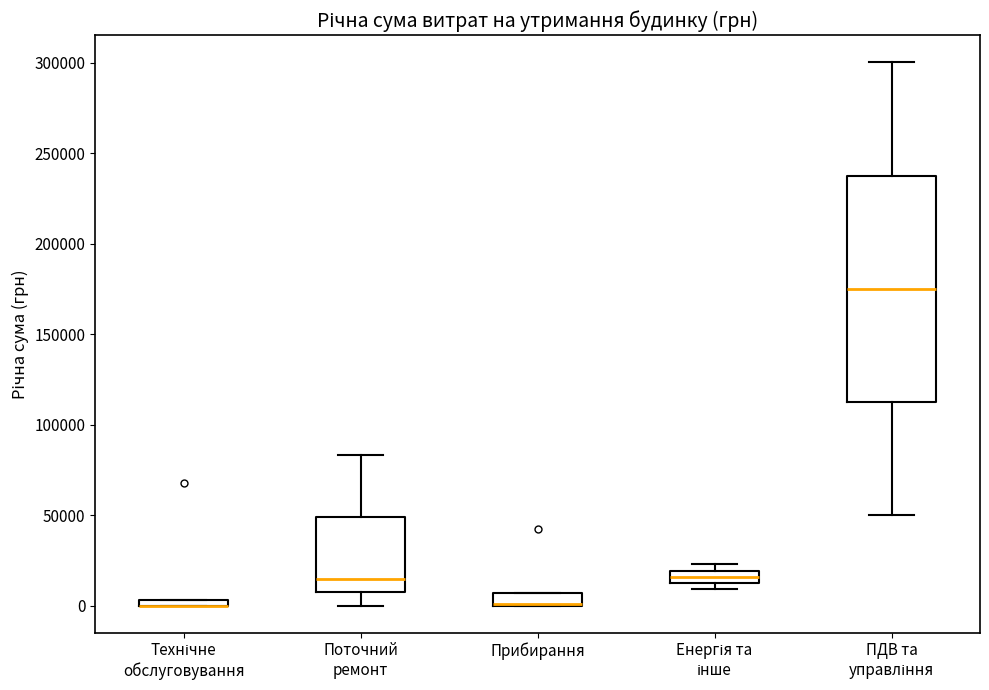

Comparing the boxes themselves (not the whiskers), which one is the tallest?

ПДВ та управління